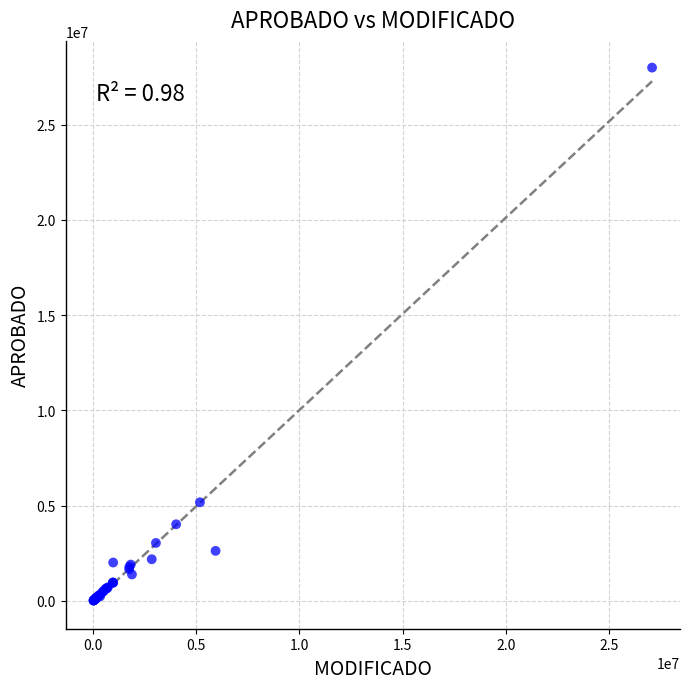

What Y value in the scatter plot is closest to 14010750?

5177336.0